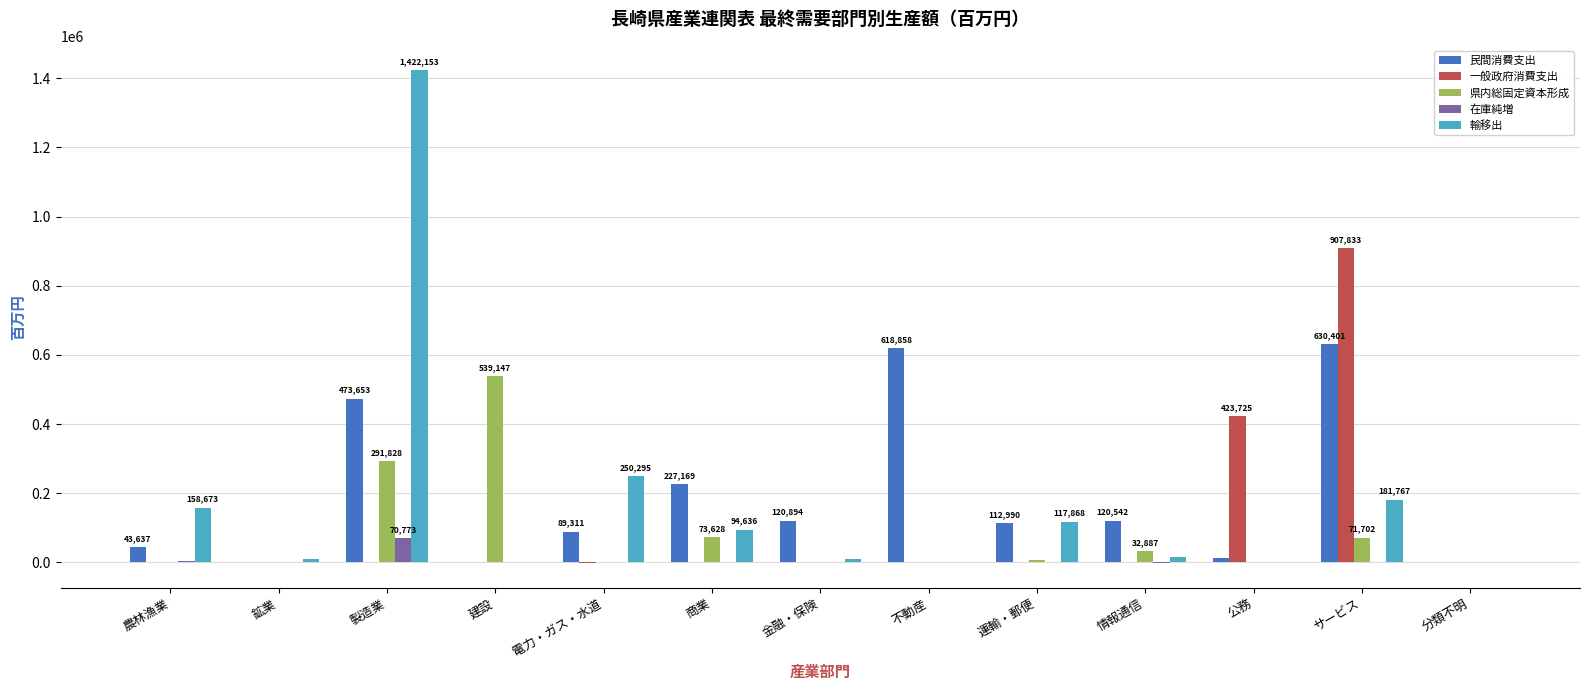

What is the sum of all 民間消費支出 values?

2449946